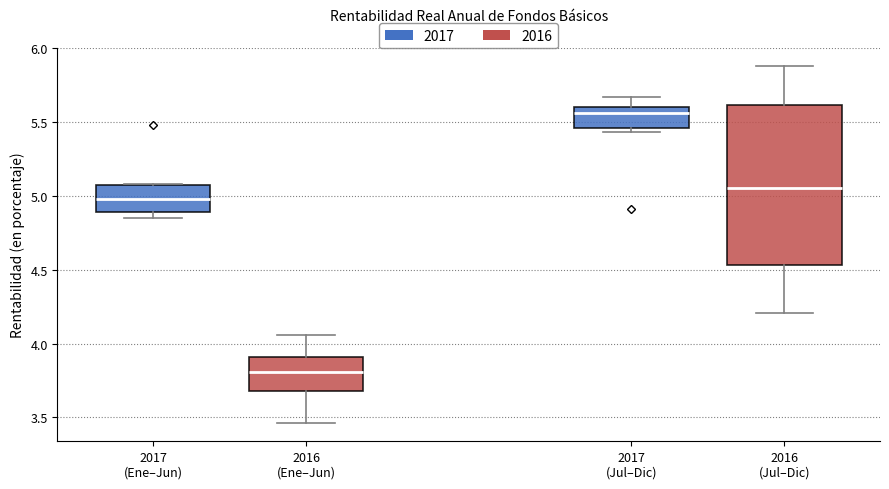

Which box's median line is the highest?

2017 (Jul–Dic)